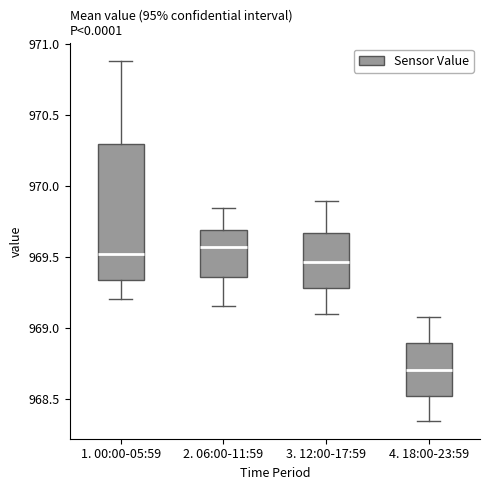

Reading left to right, transcribe this box plot: for each box, give where its median line is, the range the box spans, and where its two whiskers end, as read against the y-axis. The values are not printed on the chart, so give them approximately, as read against the axis.

1. 00:00-05:59: median 969.55, box 969.35 to 970.30, whiskers 969.20 to 970.90
2. 06:00-11:59: median 969.55, box 969.35 to 969.70, whiskers 969.15 to 969.85
3. 12:00-17:59: median 969.45, box 969.30 to 969.65, whiskers 969.10 to 969.90
4. 18:00-23:59: median 968.70, box 968.55 to 968.90, whiskers 968.35 to 969.10